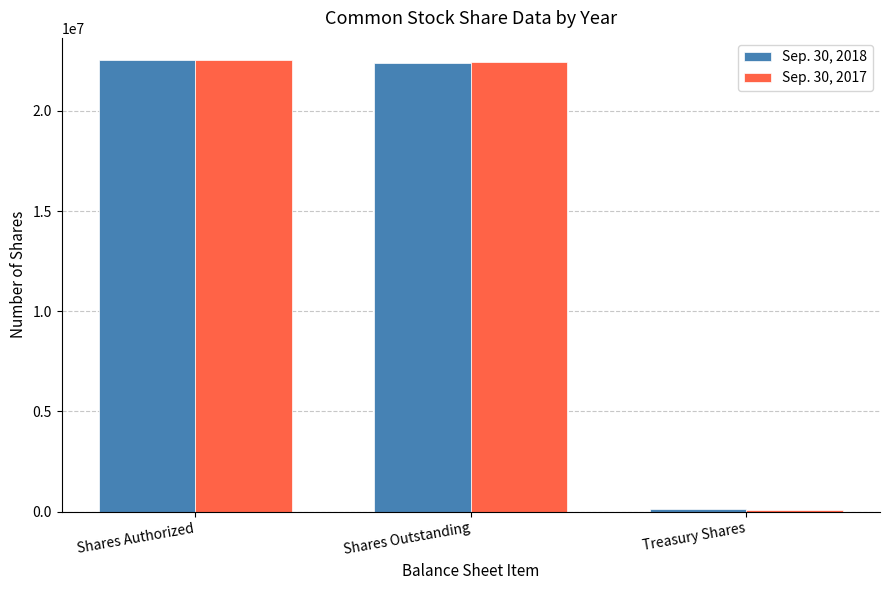

What is the total value across all series at Shares Outstanding?

44821438